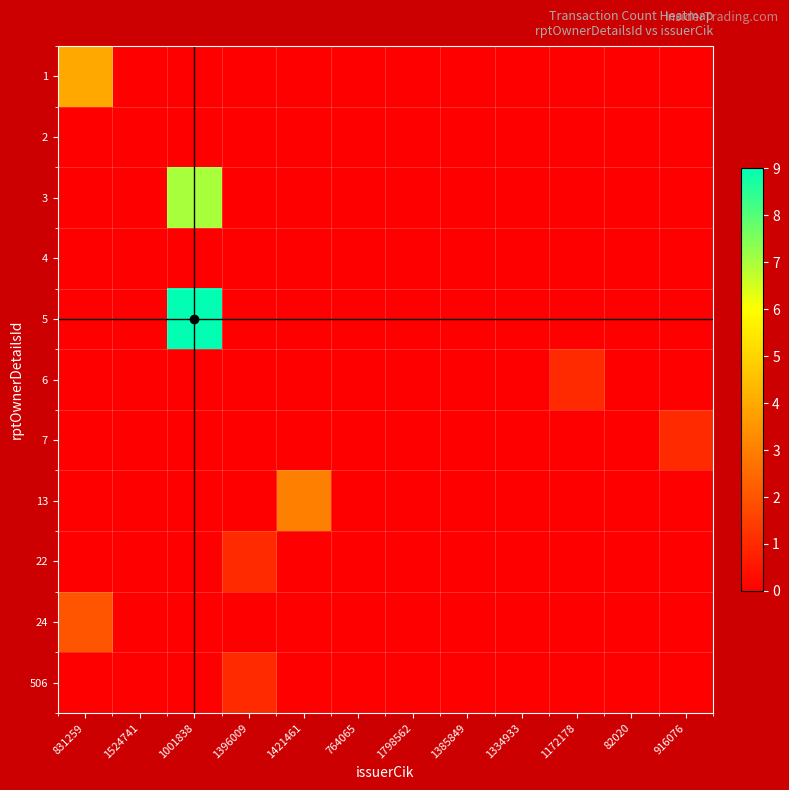

At 1798562, list the series in order from smallest to largest.

1, 2, 3, 4, 5, 6, 7, 13, 22, 24, 506